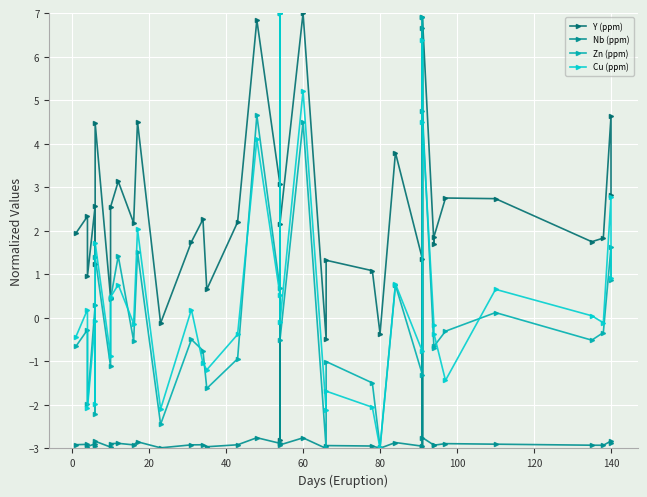

What is the average value of the Zn (ppm) series?

0.3